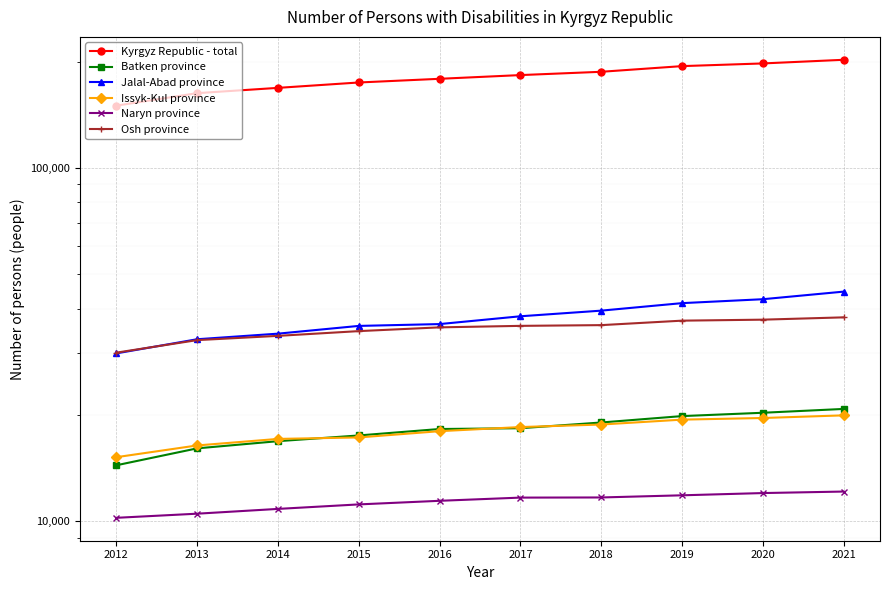

Reading left to right, extract all data points from this chart.

Kyrgyz Republic - total: 2012=150206	2013=162967	2014=168679	2015=174693	2016=178944	2017=183330	2018=187313	2019=194364	2020=197792	2021=202551
Batken province: 2012=14411	2013=16092	2014=16863	2015=17505	2016=18255	2017=18350	2018=19048	2019=19859	2020=20295	2021=20808
Jalal-Abad province: 2012=29885	2013=32771	2014=33986	2015=35746	2016=36175	2017=38062	2018=39487	2019=41466	2020=42541	2021=44698
Issyk-Kul province: 2012=15192	2013=16400	2014=17114	2015=17280	2016=17999	2017=18489	2018=18797	2019=19406	2020=19614	2021=19955
Naryn province: 2012=10233	2013=10512	2014=10845	2015=11168	2016=11433	2017=11674	2018=11685	2019=11850	2020=12025	2021=12144
Osh province: 2012=30027	2013=32584	2014=33501	2015=34553	2016=35410	2017=35758	2018=35929	2019=36992	2020=37233	2021=37797